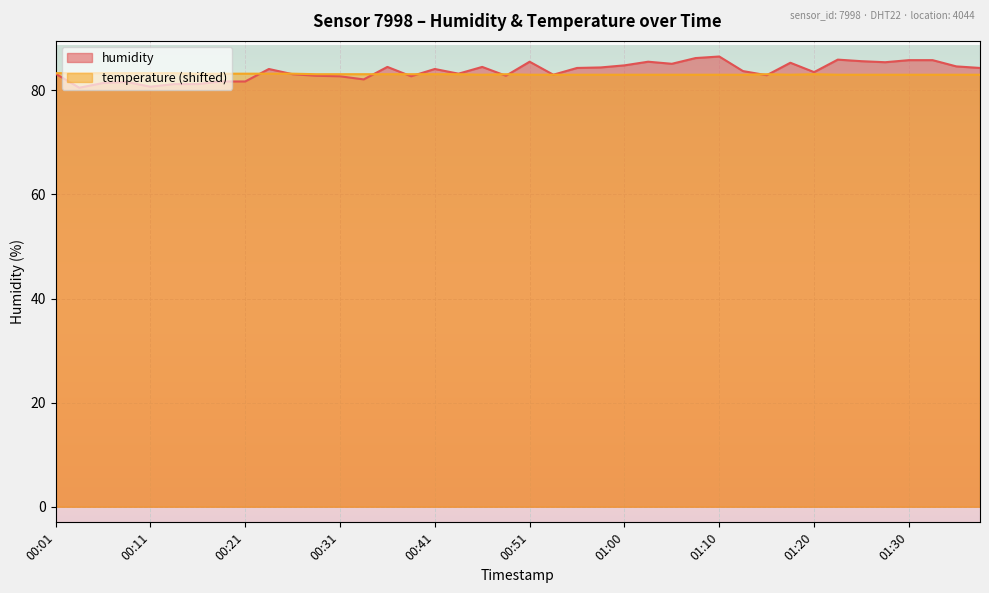

What is the value of the temperature point at the 6th from the left?

83.3